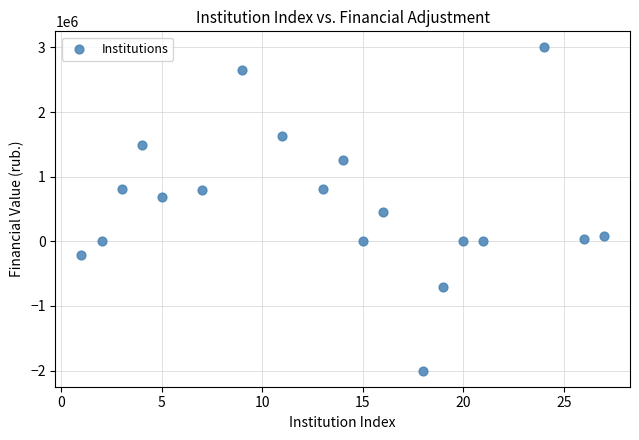

What is the range of Y values (max minus min)?

4999976.0